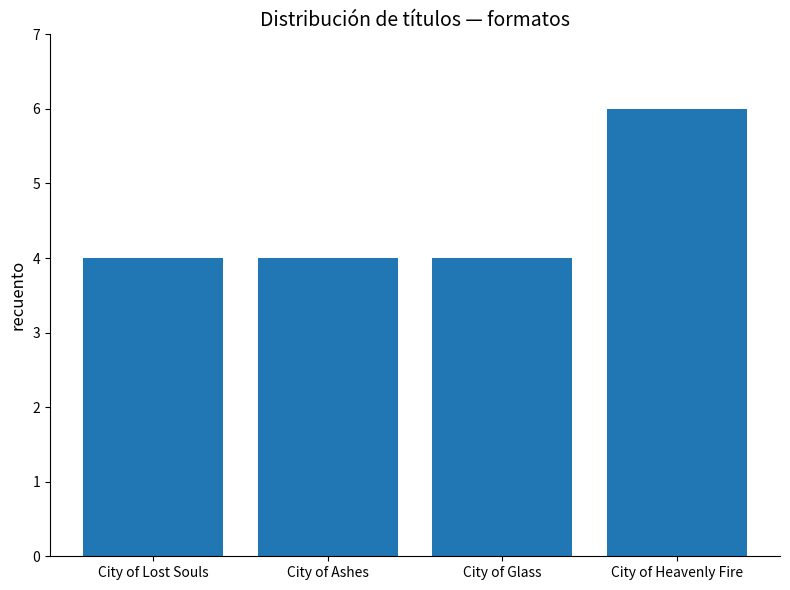

Is it true that the value at City of Heavenly Fire is 9?

False